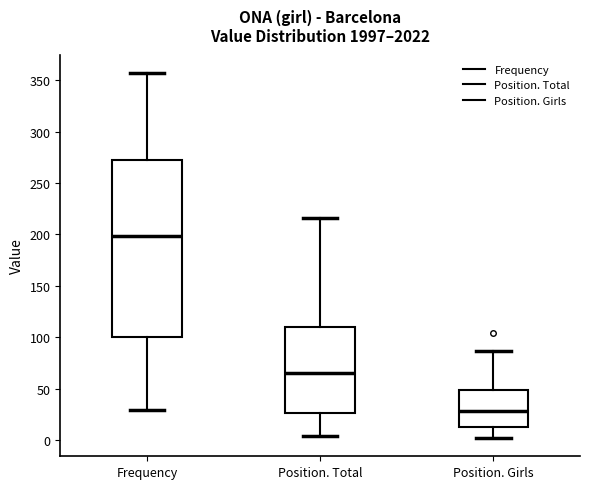

Reading left to right, transcribe this box plot: for each box, give where its median line is, the range the box spans, and where its two whiskers end, as read against the y-axis. The values are not printed on the chart, so give them approximately, as read against the axis.

Frequency: median 200, box 100 to 270, whiskers 30 to 355
Position. Total: median 65, box 25 to 110, whiskers 5 to 215
Position. Girls: median 30, box 10 to 50, whiskers 0 to 85